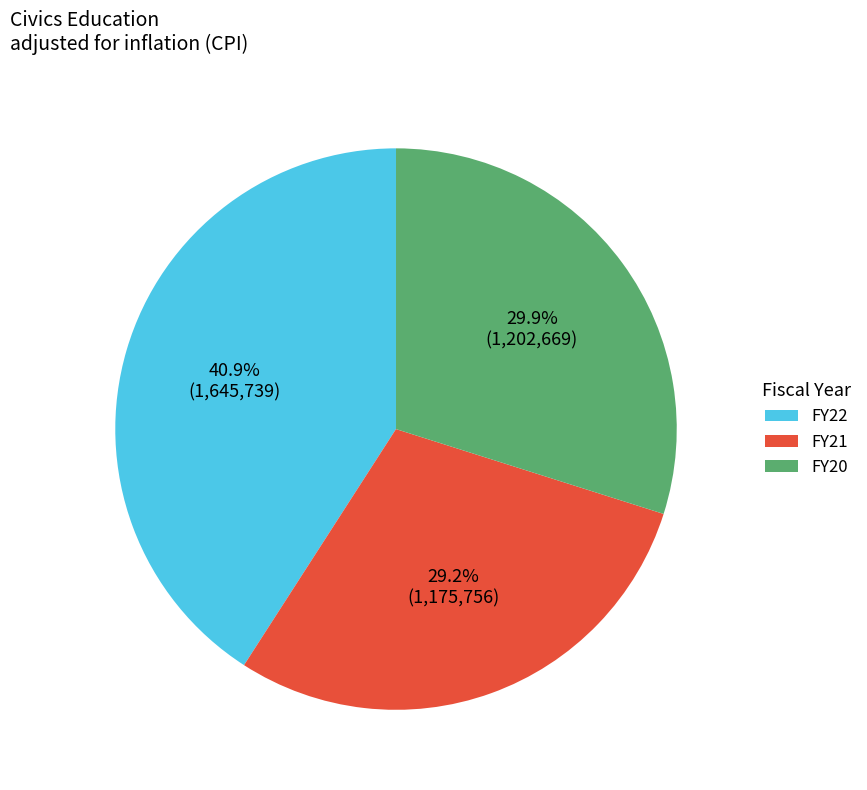

Which slice is the largest?

FY22